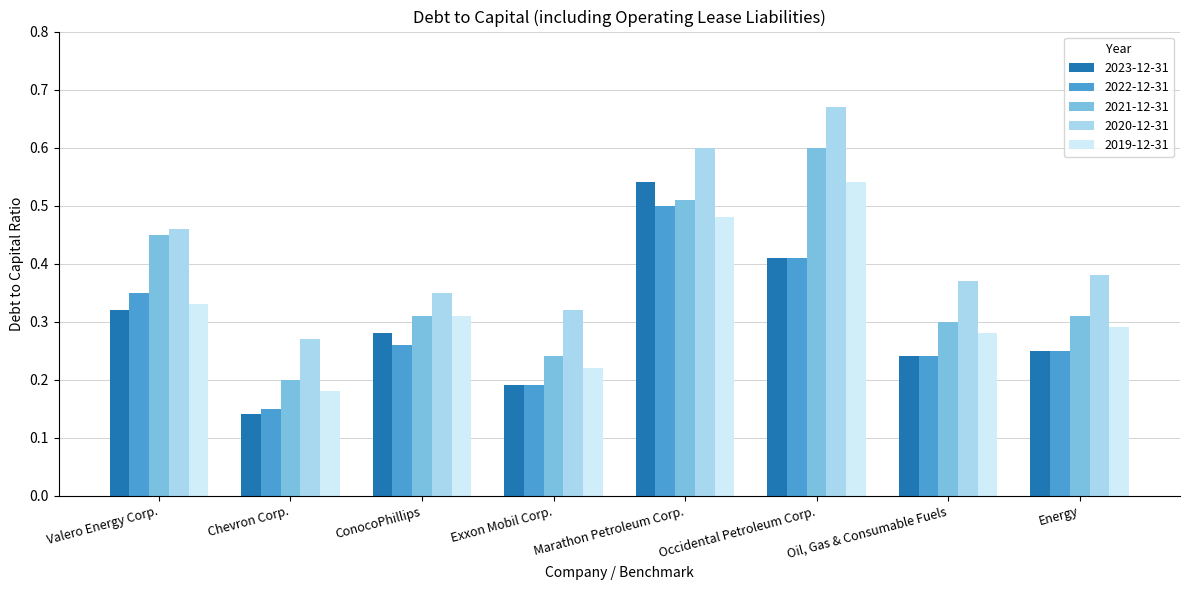

Is the value of 2021-12-31 at Exxon Mobil Corp. greater than the value of 2022-12-31 at Chevron Corp.?

Yes